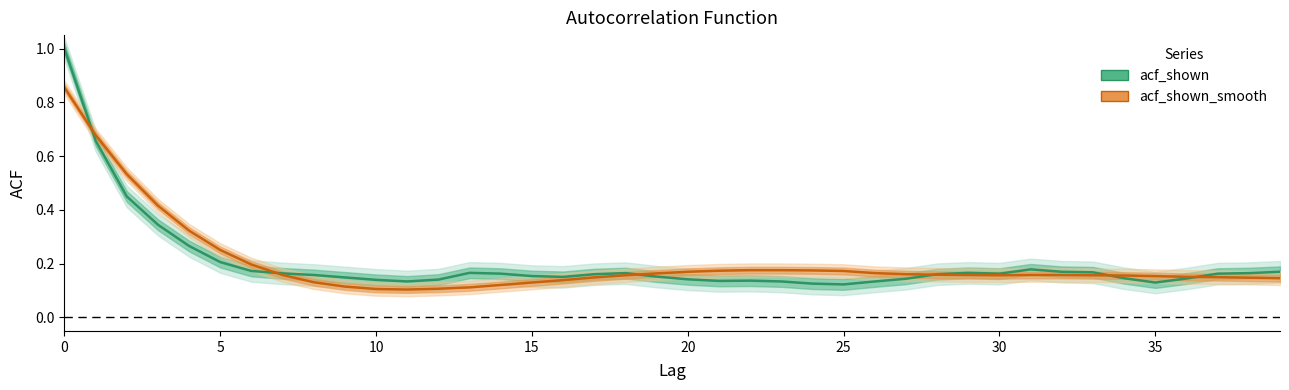

What is the difference between the second highest and second lowest values in the acf_shown_smooth series?

0.6